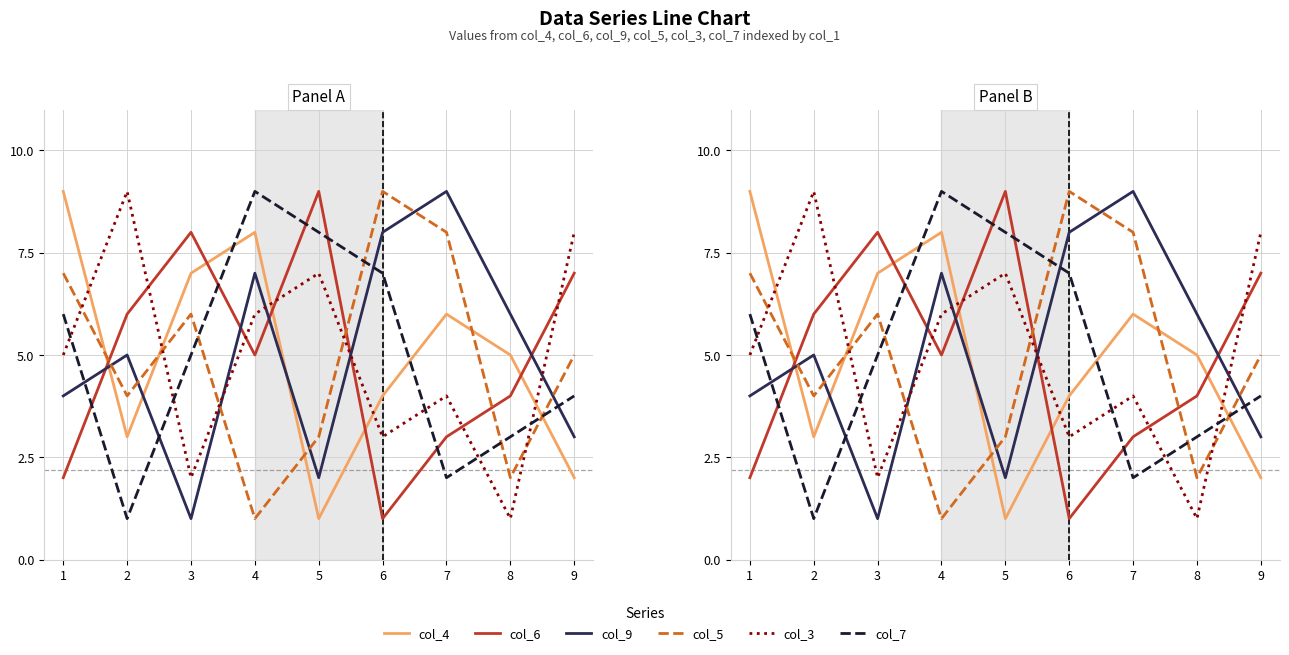

Reading left to right, extract all data points from this chart.

col_4: 9	3	7	8	1	4	6	5	2
col_6: 2	6	8	5	9	1	3	4	7
col_9: 4	5	1	7	2	8	9	6	3
col_5: 7	4	6	1	3	9	8	2	5
col_3: 5	9	2	6	7	3	4	1	8
col_7: 6	1	5	9	8	7	2	3	4